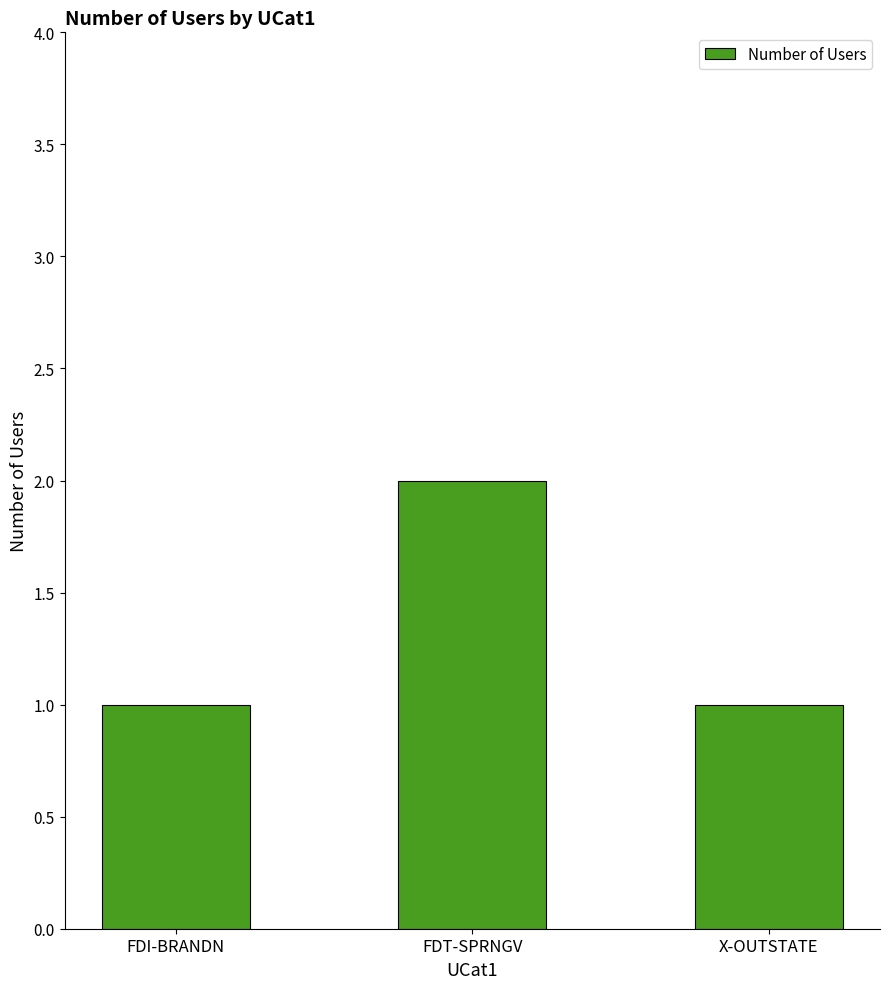

Is it true that the value at FDT-SPRNGV is 1?

False